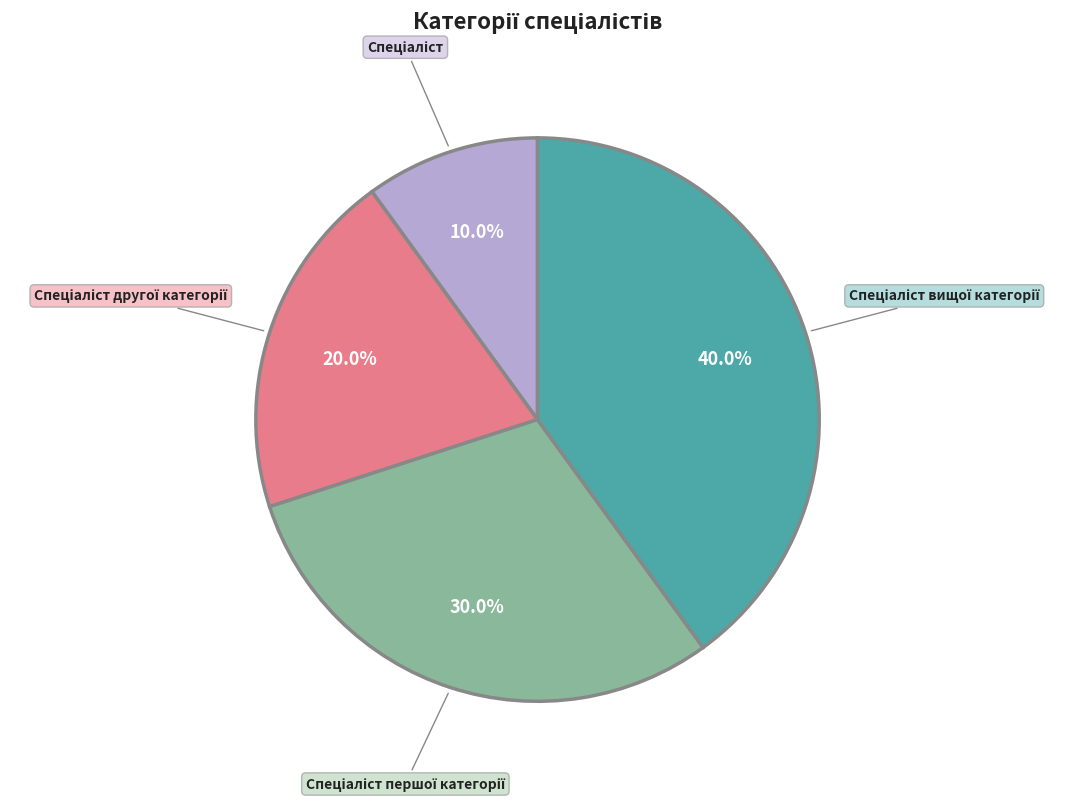

Is there any slice that represents more than half of the pie?

No